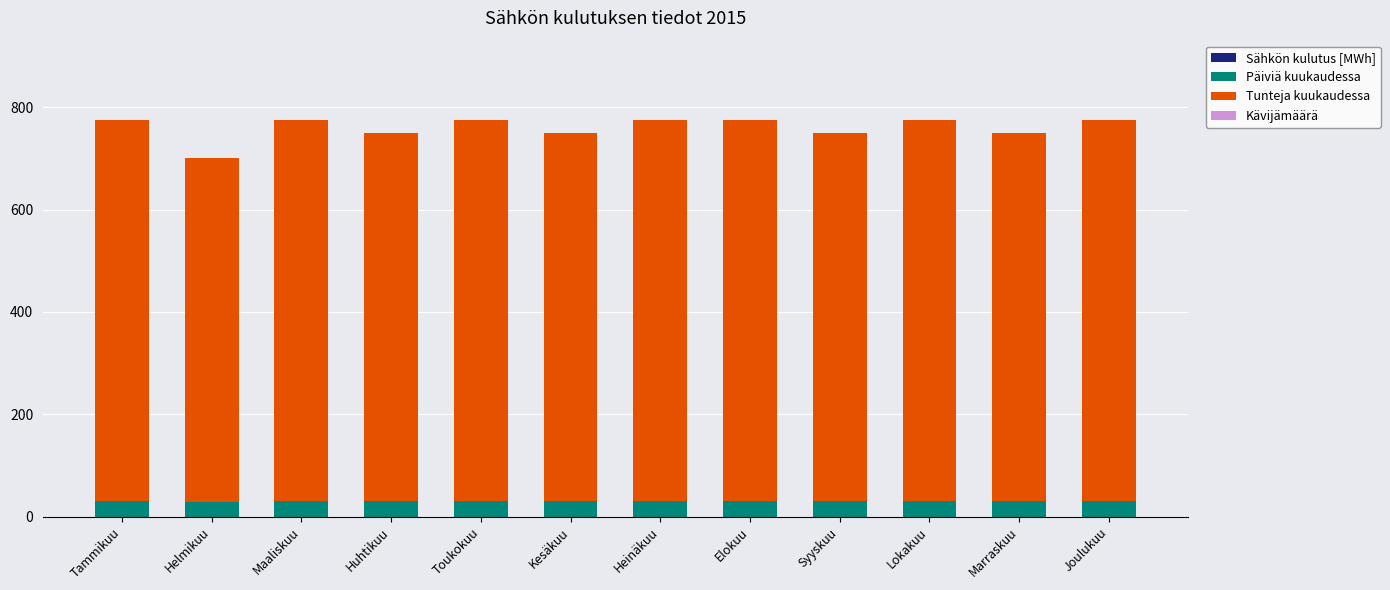

What is the highest value of the Päiviä kuukaudessa series?

31